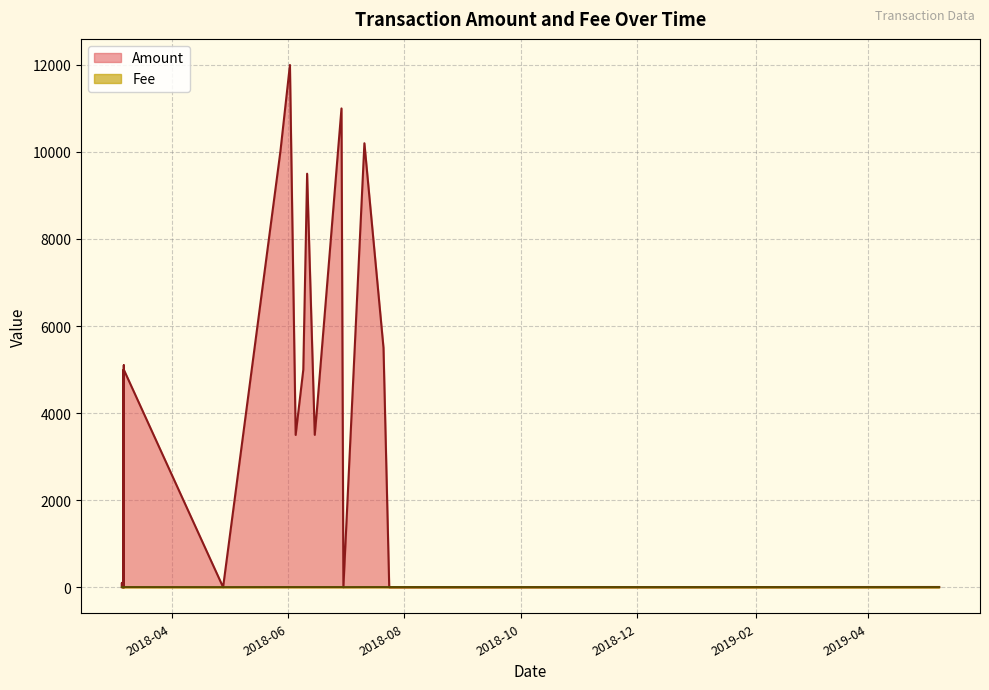

What is the difference between the maximum and minimum values in the Amount series?

11998.0